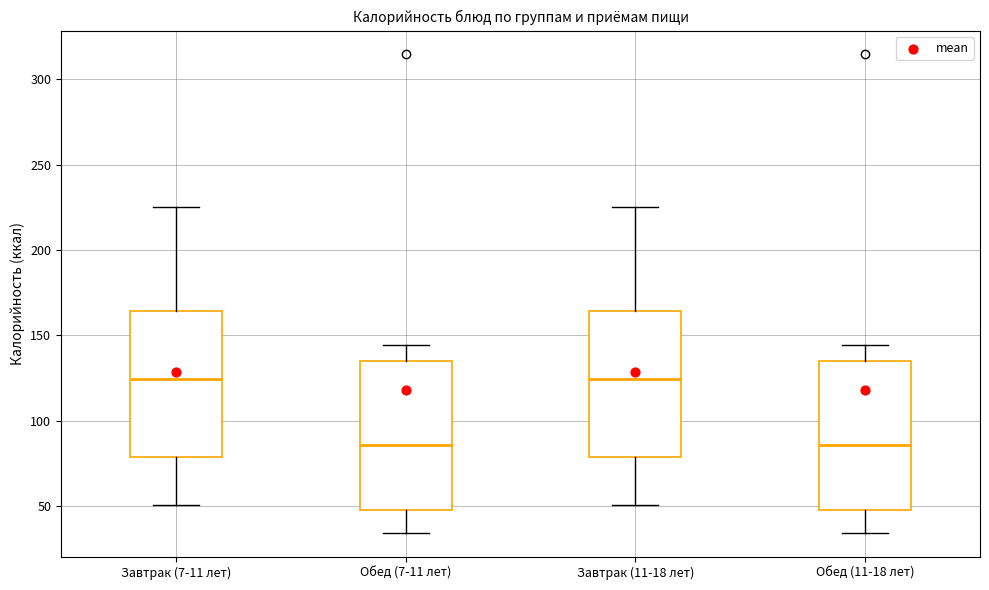

Reading left to right, read every box against the y-axis: the position of its median line, the range the box covers, and the ends of its whiskers. The values are not printed on the chart, so give them approximately, as read against the axis.

Завтрак (7-11 лет): median 125, box 80 to 165, whiskers 50 to 225
Обед (7-11 лет): median 85, box 50 to 135, whiskers 35 to 145
Завтрак (11-18 лет): median 125, box 80 to 165, whiskers 50 to 225
Обед (11-18 лет): median 85, box 50 to 135, whiskers 35 to 145